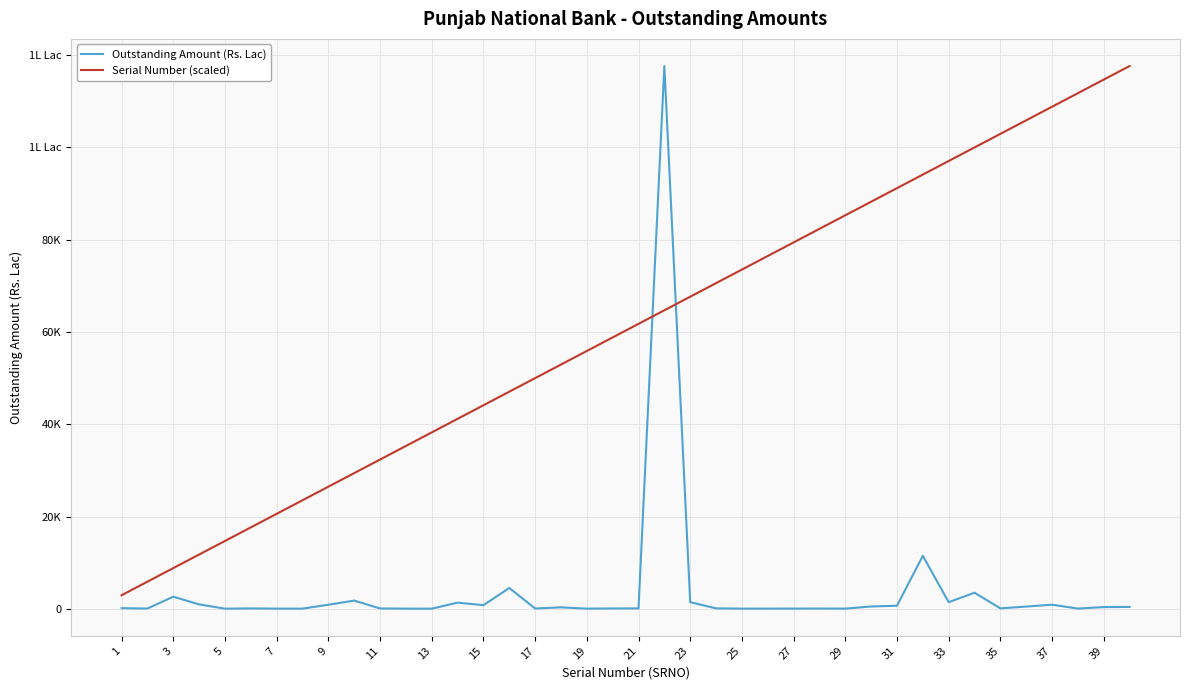

Is this an area chart (filled region under the line)?

No